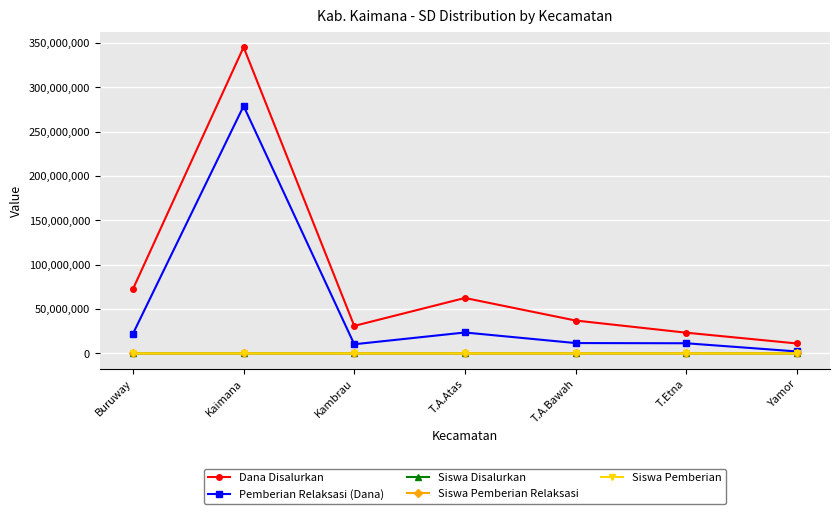

What is the minimum value for Dana Disalurkan?

11250000